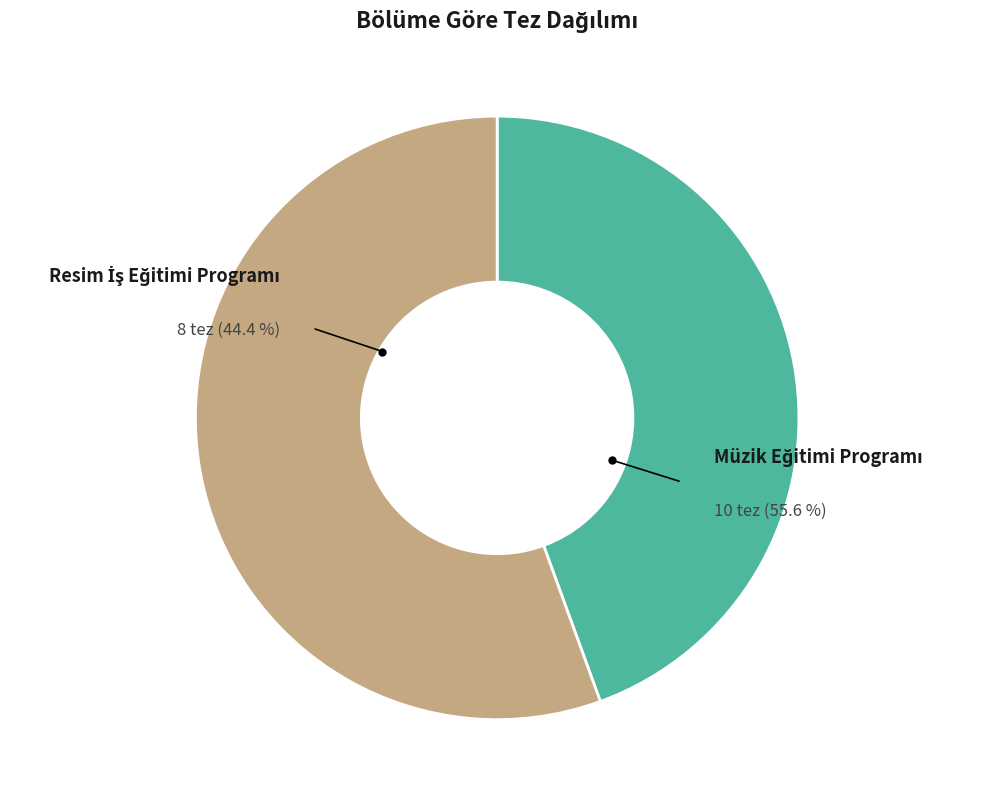

Which has a higher value, Resim İş Eğitimi Programı or Müzik Eğitimi Programı?

Müzik Eğitimi Programı